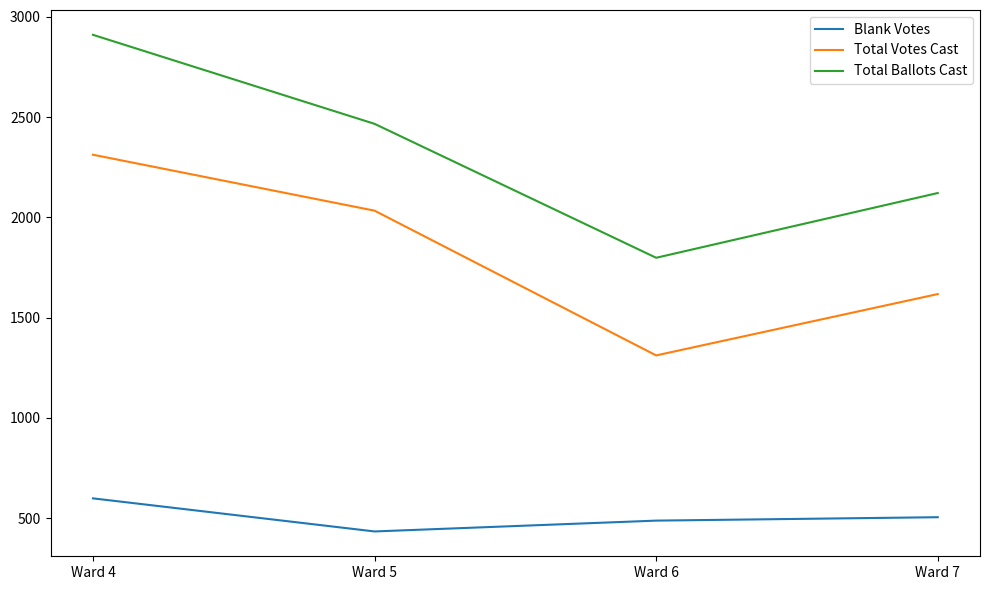

At how many categories does at least one series exceed 2590?

1